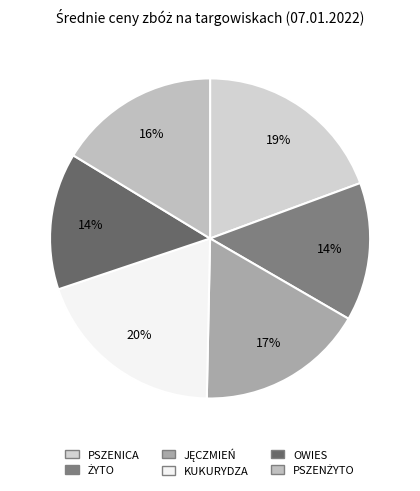

Is JĘCZMIEŃ the majority of the pie?

No